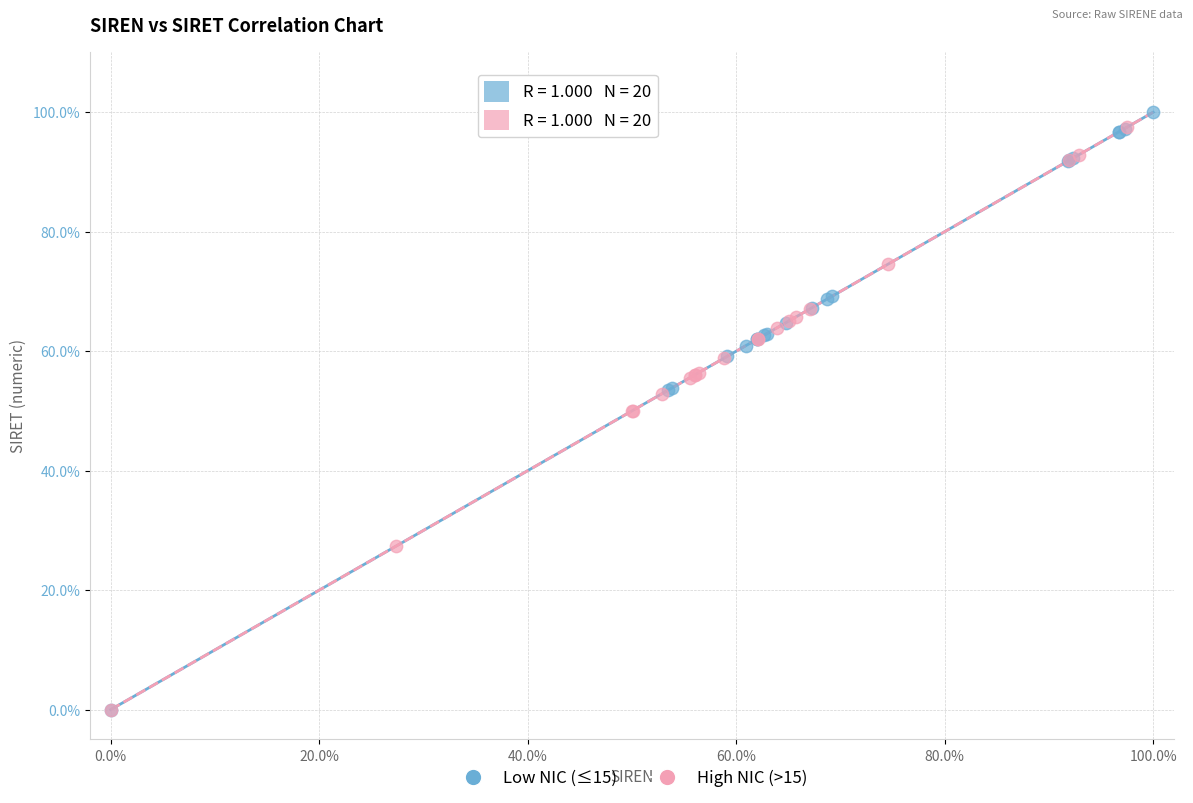

Which series contains the highest Y value?

Low NIC (≤15)